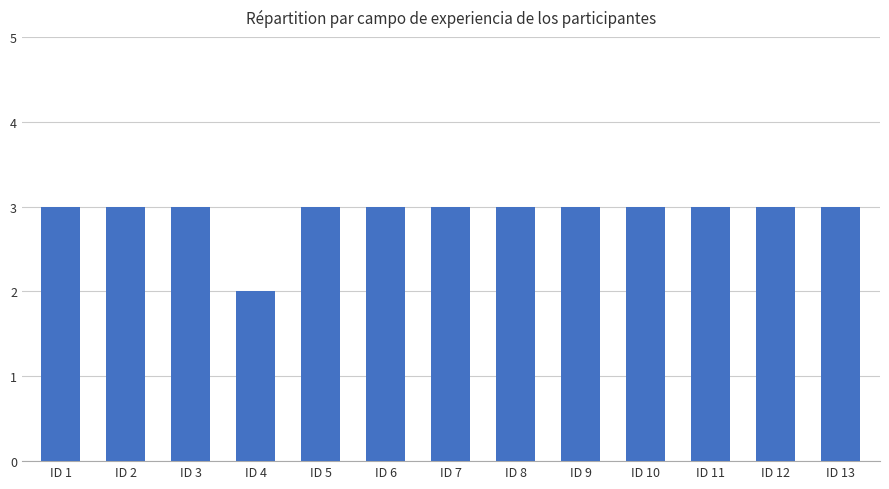

What is the minimum value shown in the chart?

2